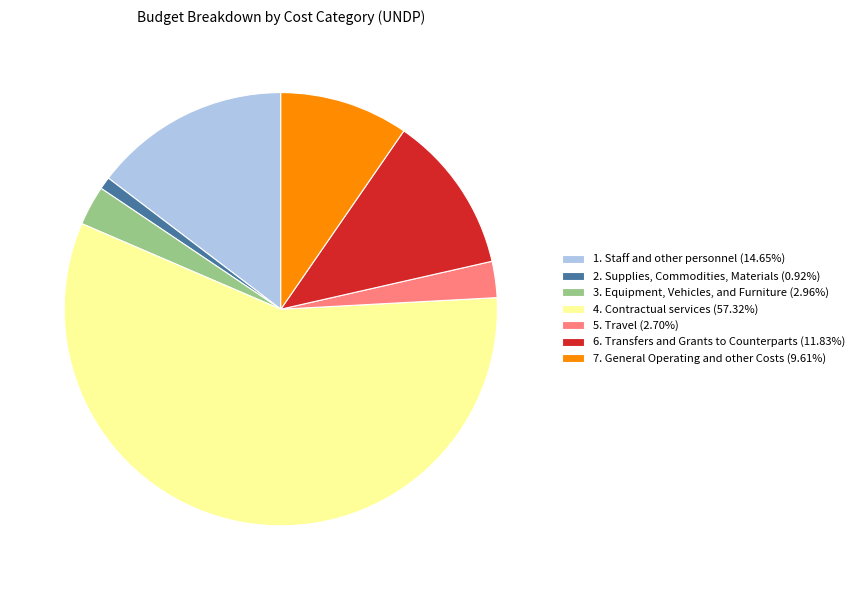

Approximately how many times larger is the value at 6. Transfers and Grants to Counterparts compared to 2. Supplies, Commodities, Materials?

12.8